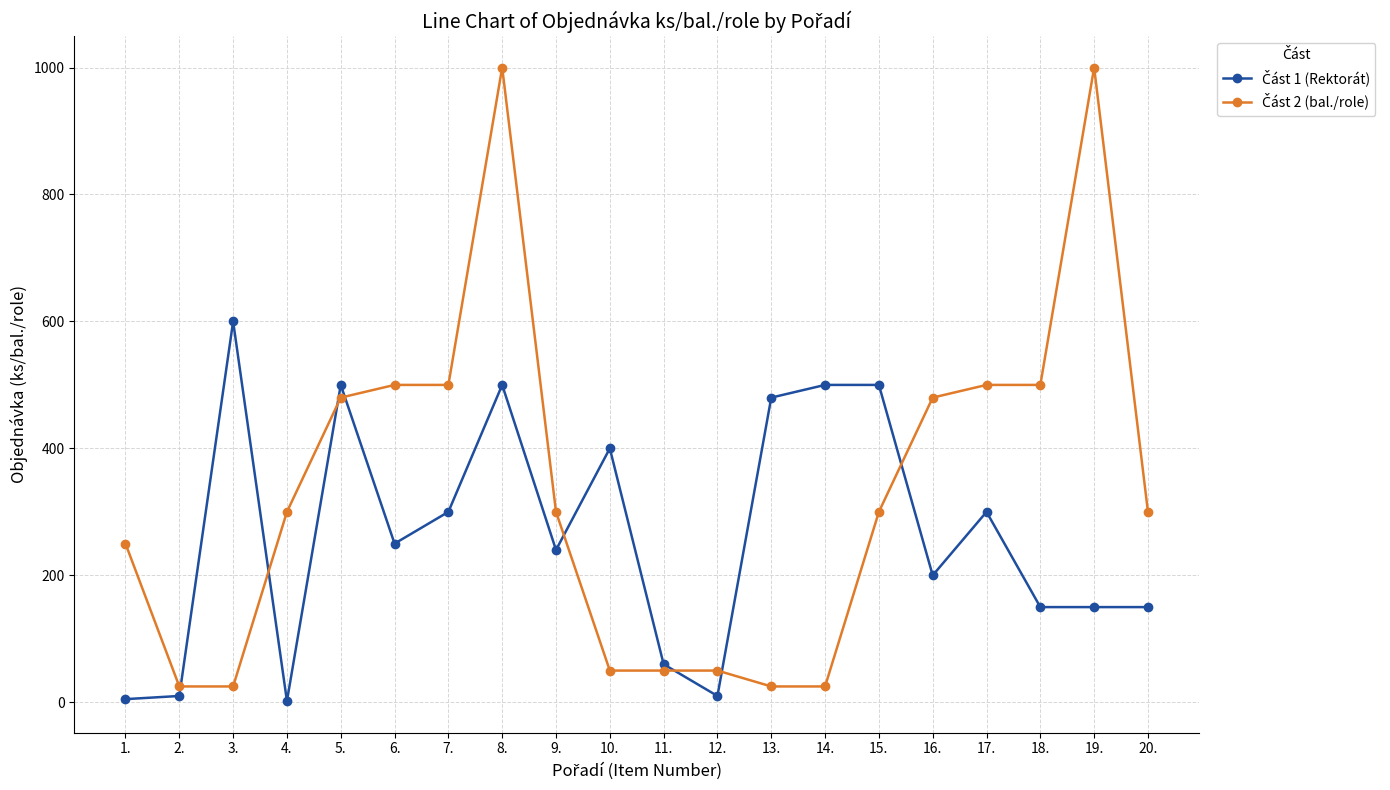

At which category is the sum across all series the highest?

8.